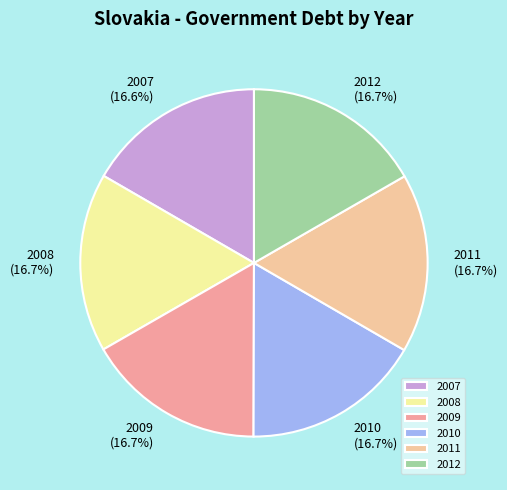

What percentage is NOT represented by 2008?

83.3%